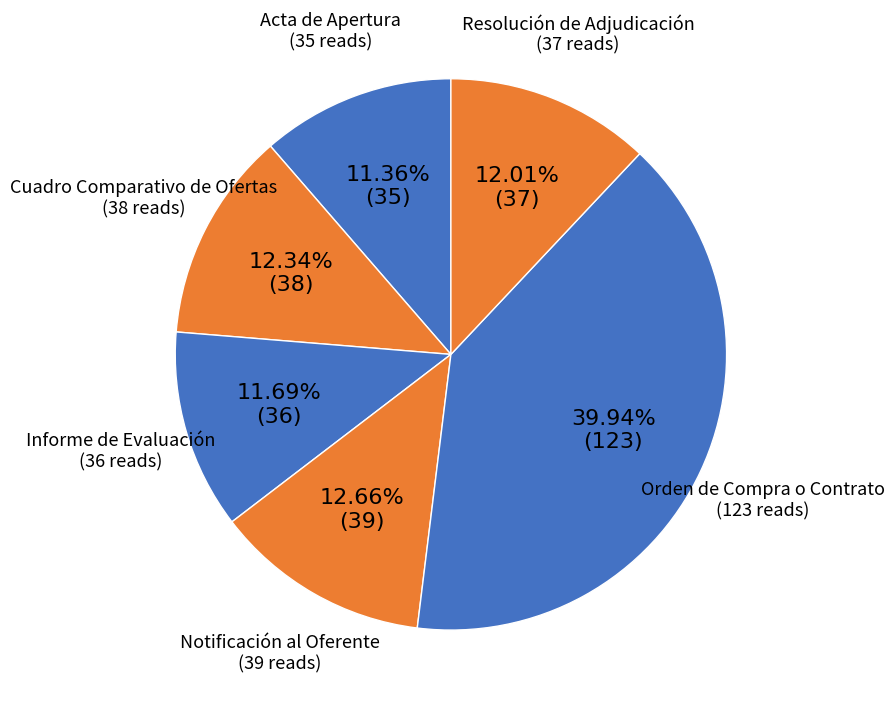

Approximately how many times larger is the value at Cuadro Comparativo de Ofertas compared to Resolución de Adjudicación?

1.0